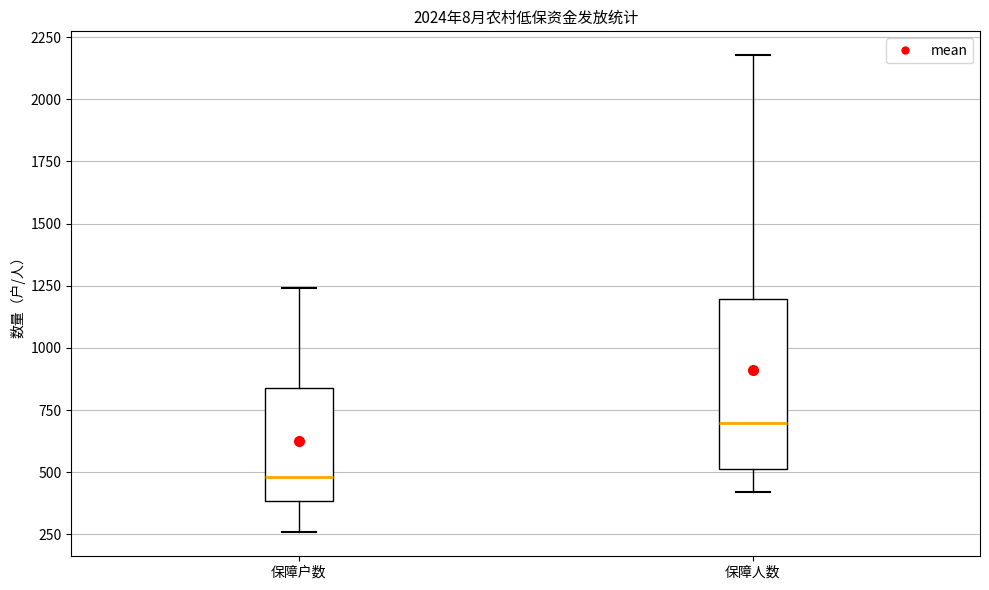

Reading left to right, transcribe this box plot: for each box, give where its median line is, the range the box spans, and where its two whiskers end, as read against the y-axis. The values are not printed on the chart, so give them approximately, as read against the axis.

保障户数: median 500, box 400 to 850, whiskers 250 to 1250
保障人数: median 700, box 500 to 1200, whiskers 400 to 2200